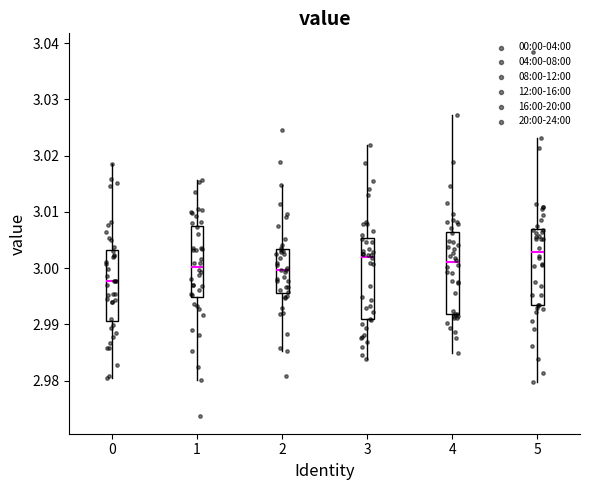

Reading left to right, read every box against the y-axis: the position of its median line, the range the box covers, and the ends of its whiskers. The values are not printed on the chart, so give them approximately, as read against the axis.

0: median 2.998, box 2.991 to 3.003, whiskers 2.980 to 3.019
1: median 3.000, box 2.995 to 3.008, whiskers 2.980 to 3.016
2: median 3.000, box 2.996 to 3.003, whiskers 2.985 to 3.015
3: median 3.002, box 2.991 to 3.005, whiskers 2.984 to 3.022
4: median 3.001, box 2.992 to 3.006, whiskers 2.985 to 3.027
5: median 3.003, box 2.993 to 3.007, whiskers 2.980 to 3.023